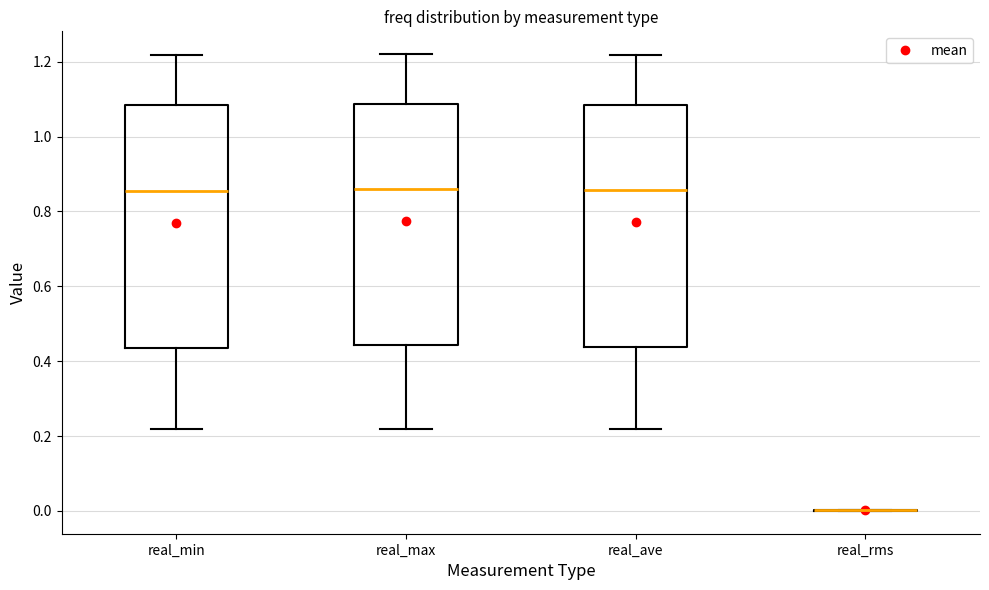

Where does the lower whisker of the box for real_ave end on the y-axis? The values are not printed on the chart, so give them approximately, as read against the axis.

0.22